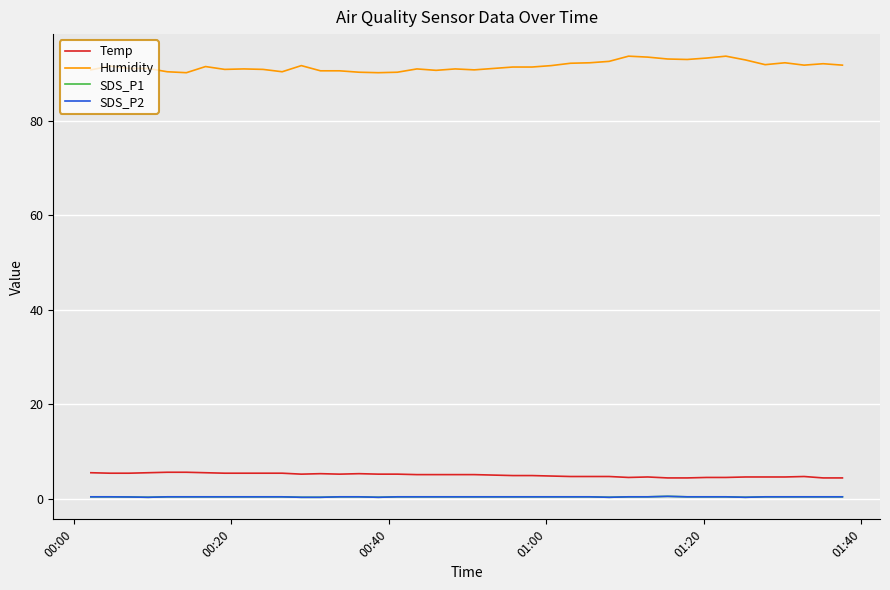

What is the value of the SDS_P1 point at the 31st from the left?

0.5